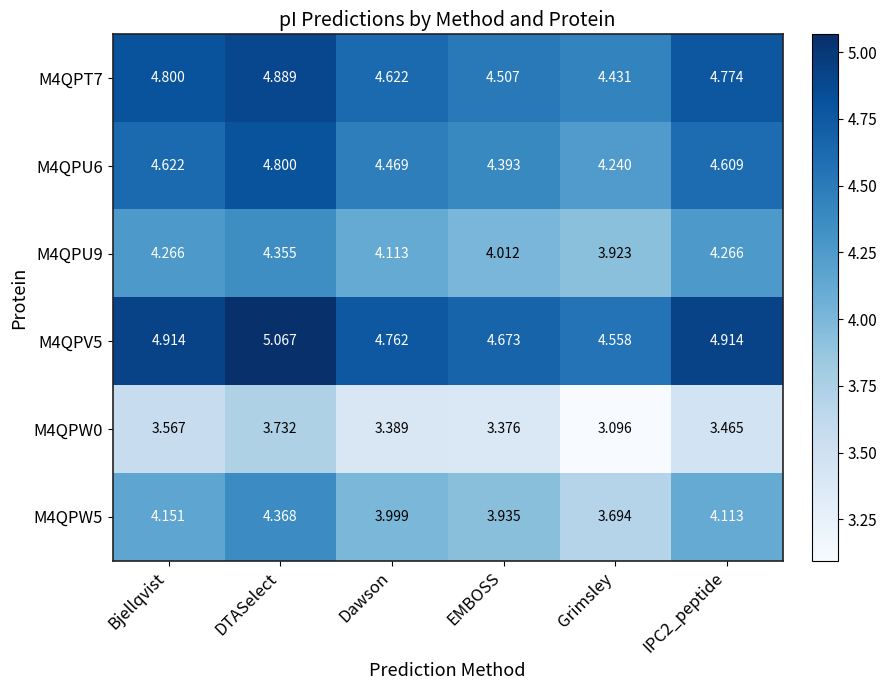

Is the value of M4QPW0 at Dawson greater than the value of M4QPW5 at Bjellqvist?

No